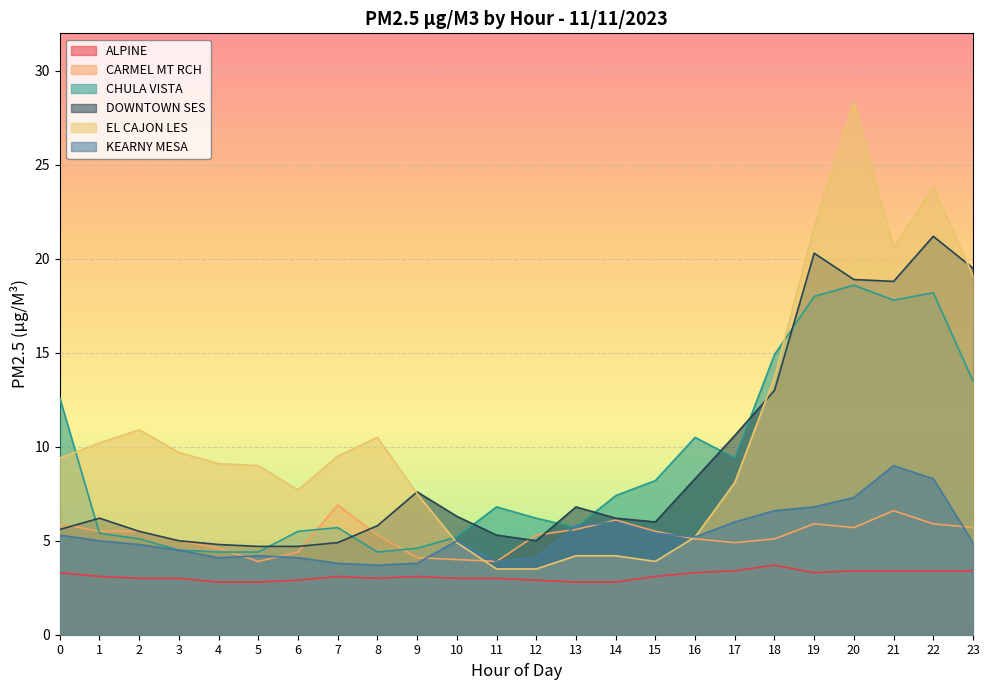

How many data points in CARMEL MT RCH are less than 5?

7